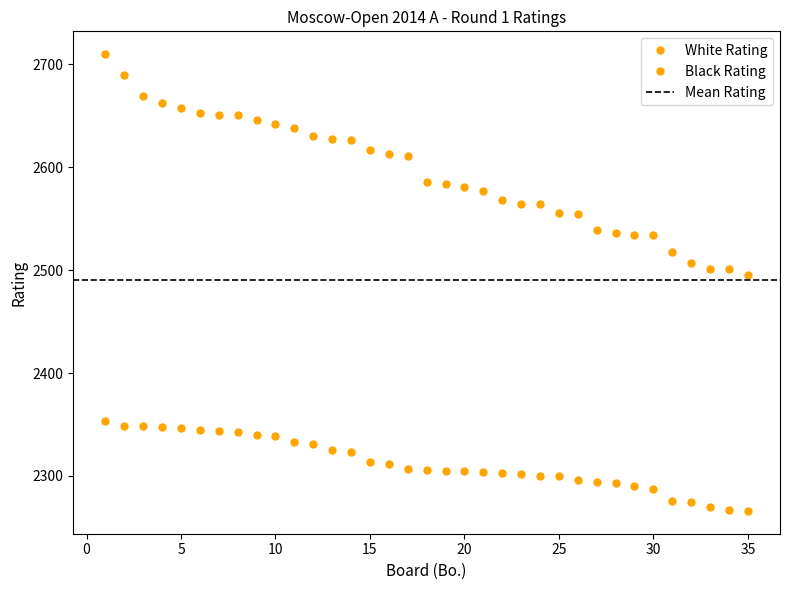

What is the change in value from 6 to 10?

-11